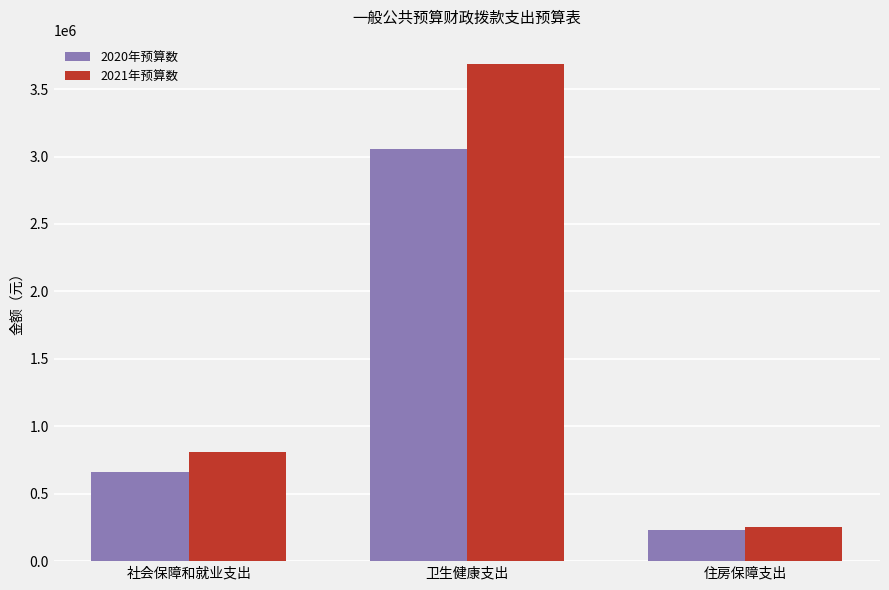

At which category does the chart reach its minimum across all series?

住房保障支出